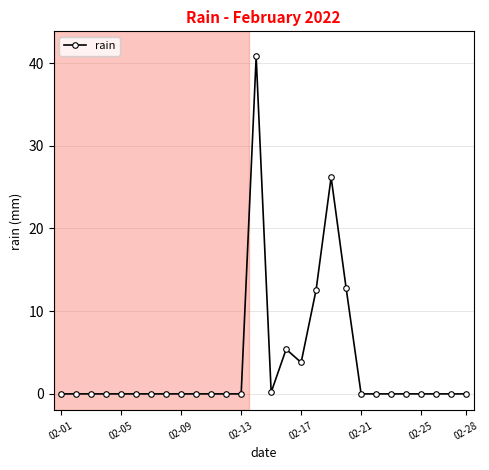

What is the difference between the maximum and second lowest values?

40.8